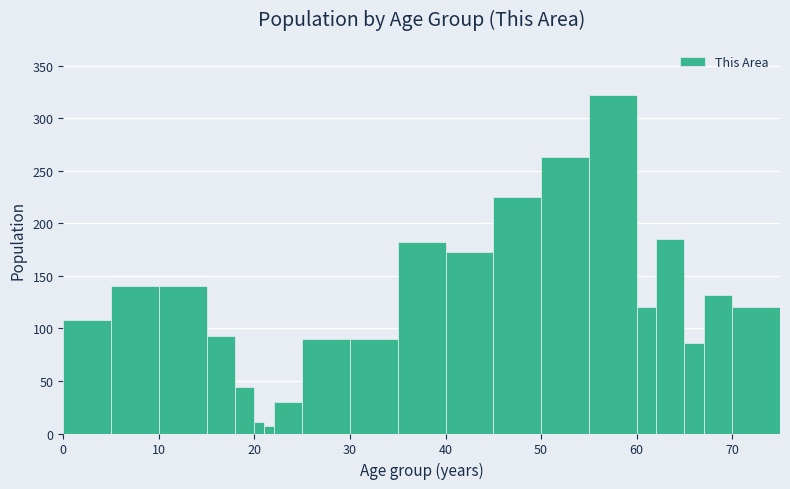

Around what value on the x-axis is the tallest bar? Give the approximate position of its centre, as read against the axis.

58